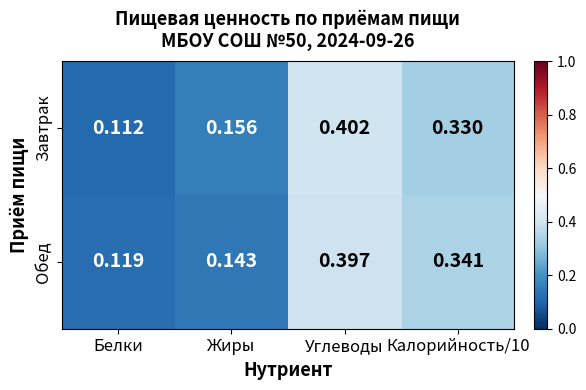

At Углеводы, list the series in order from largest to smallest.

Завтрак, Обед